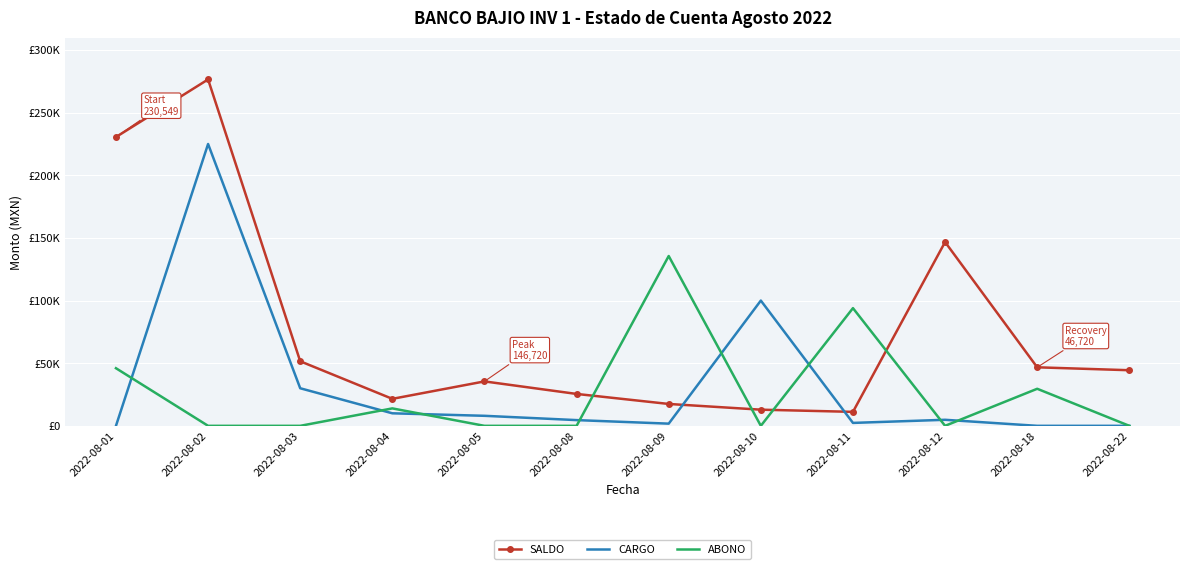

What are all the series names shown in the legend?

SALDO, CARGO, ABONO